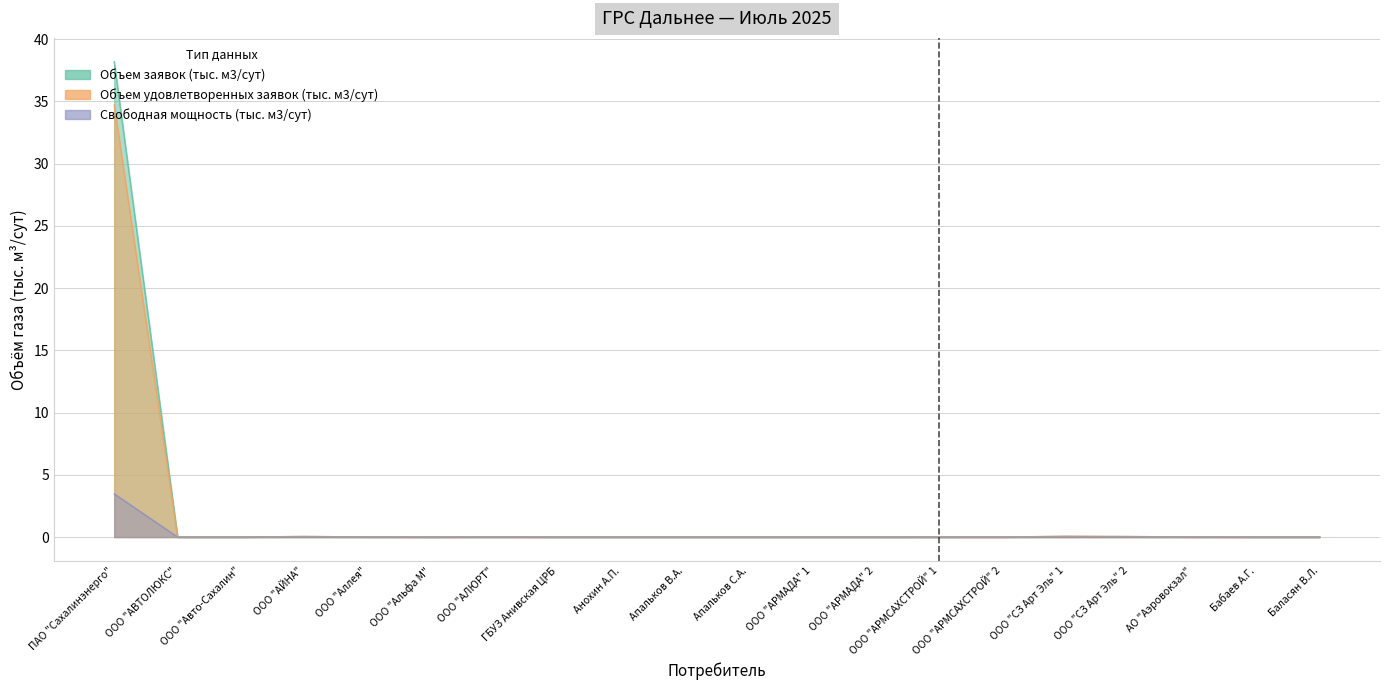

Which series has the largest range (max minus min)?

Объем удовлетворенных заявок (тыс. м3/сут)